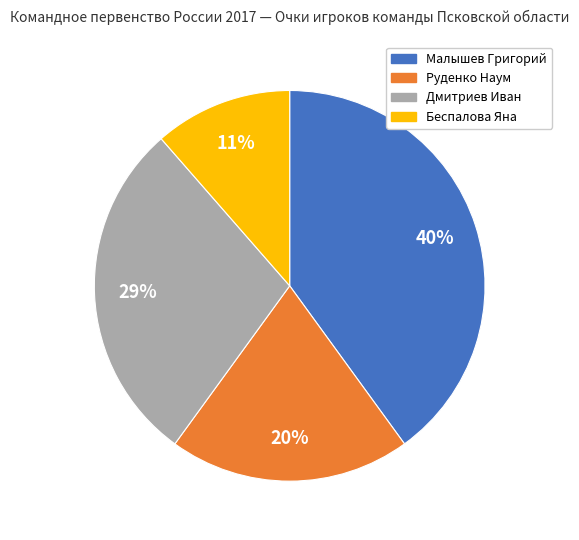

Between Малышев Григорий and Дмитриев Иван, which is larger?

Малышев Григорий